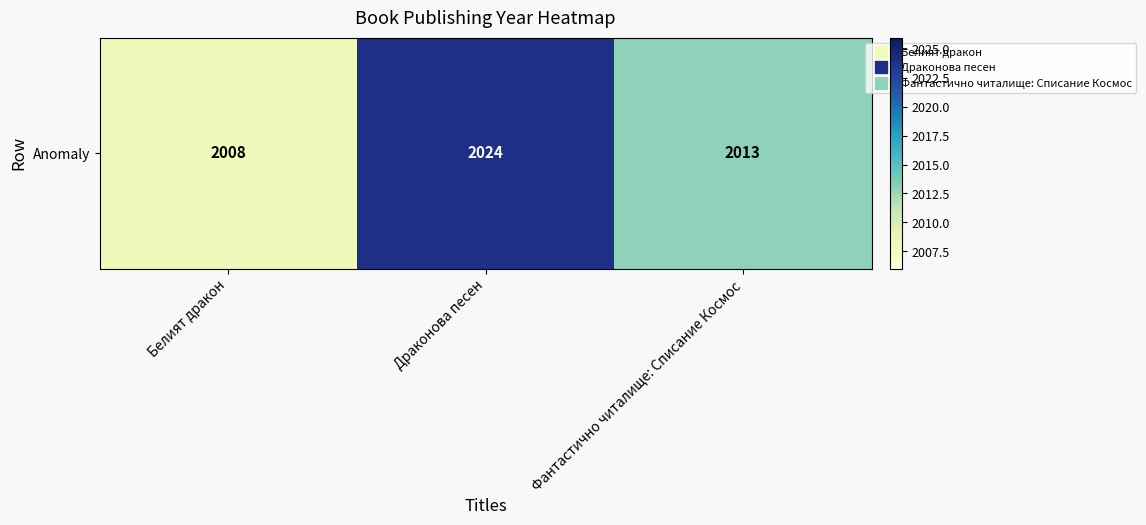

Where is the data nearest to the value 2016?

Фантастично читалище: Списание Космос